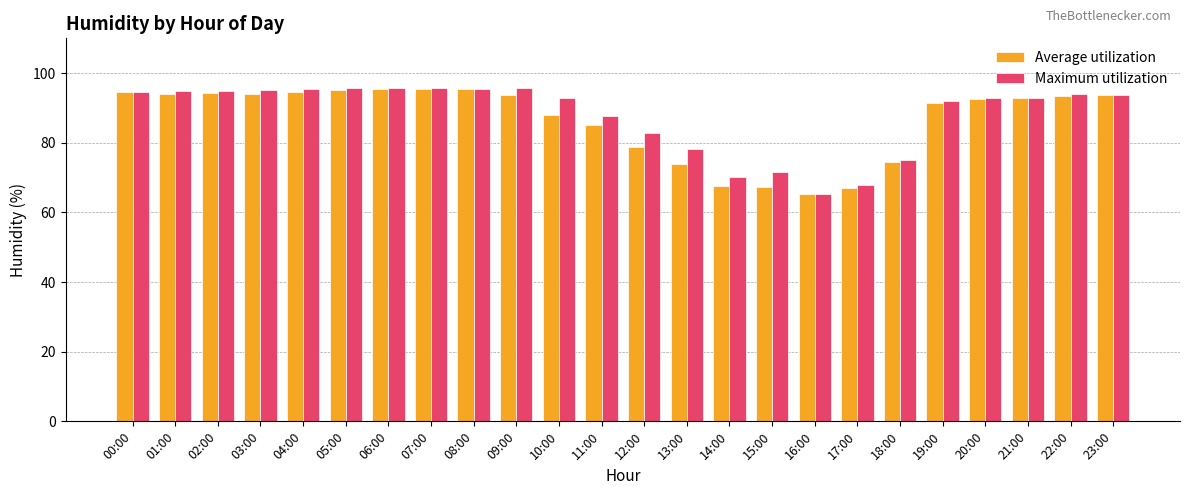

What is the label of the 2nd bar from the right?

22:00